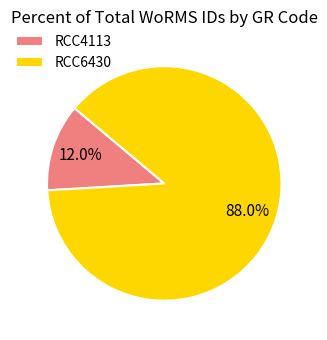

The RCC6430 slice represents 99% of the pie. True or false?

False